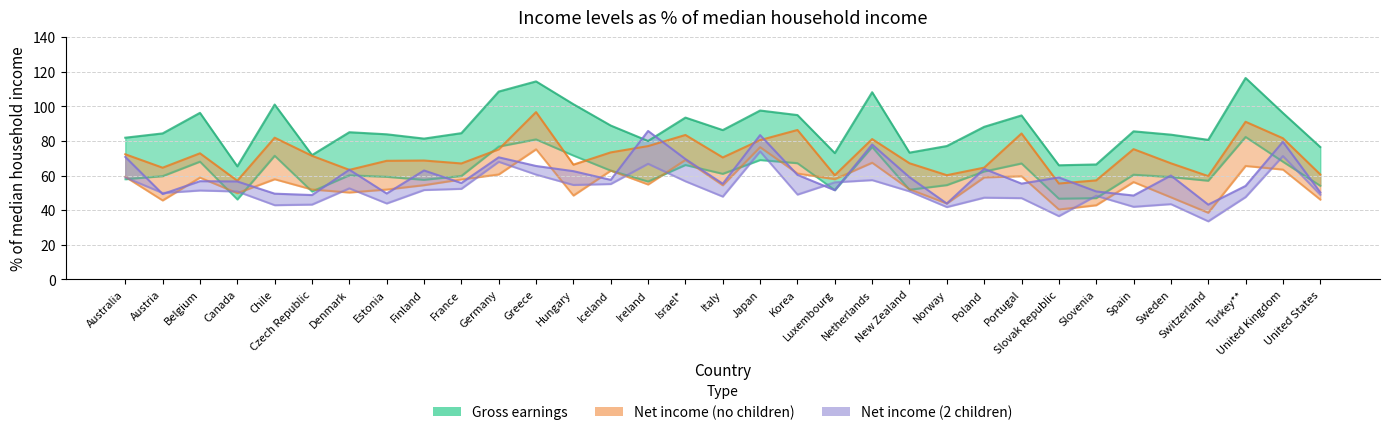

True or false: Gross earnings lower and Net income (2 children) upper intersect in this chart.

True